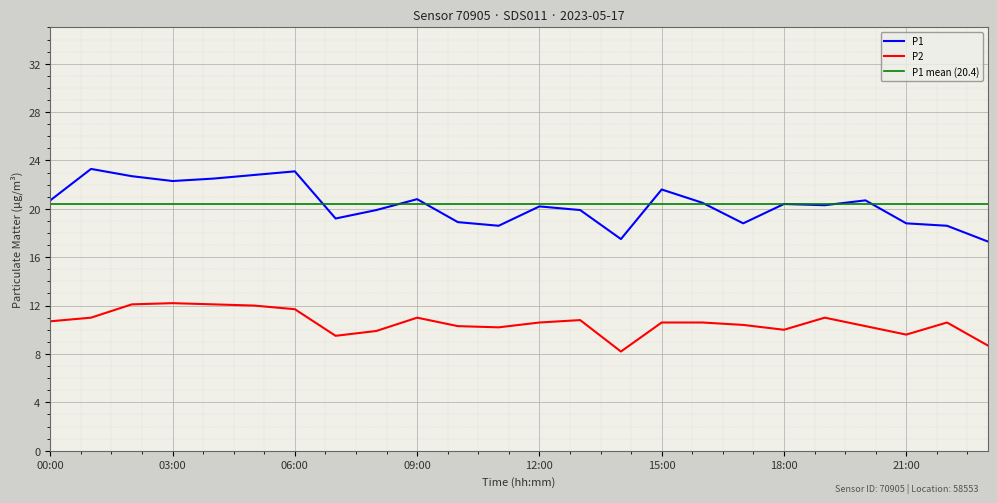

True or false: P1 and P2 intersect in this chart.

False